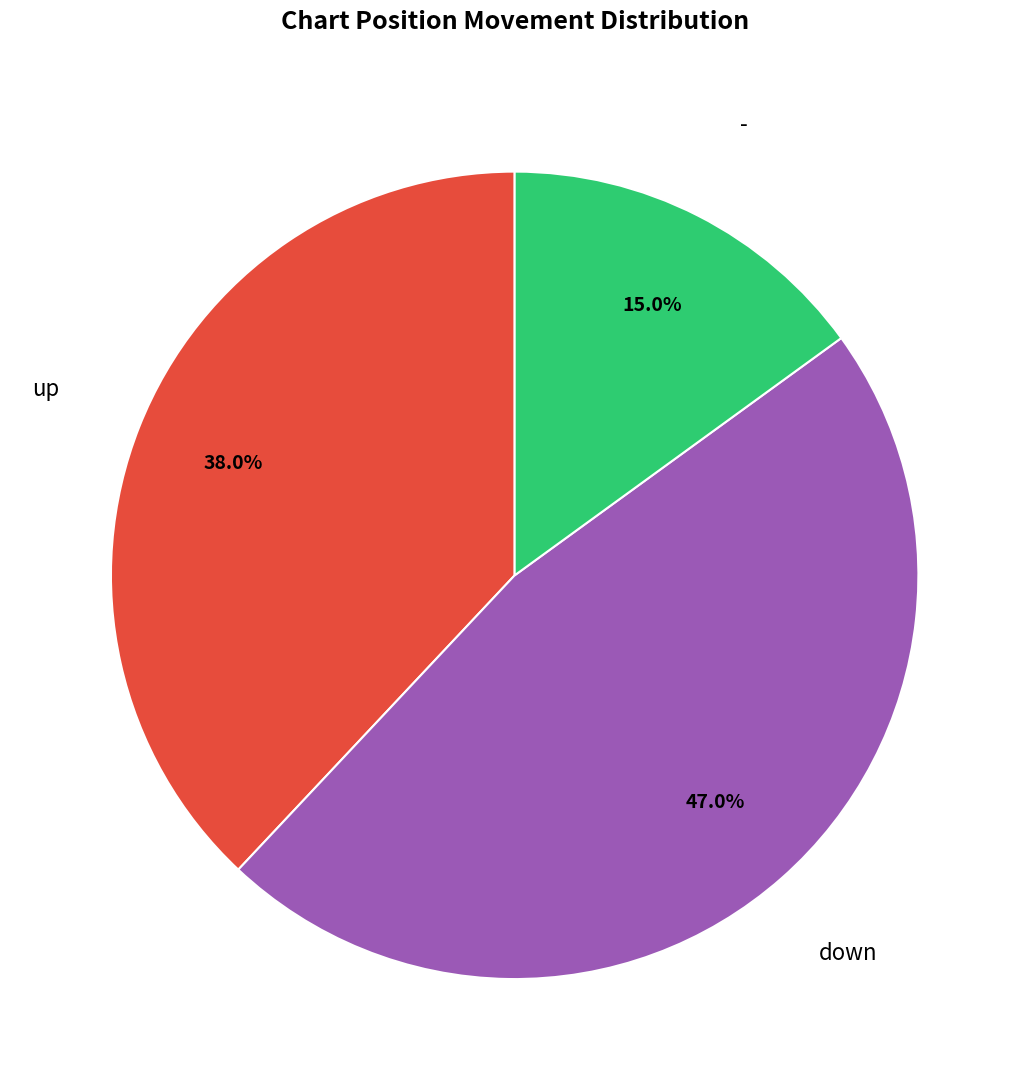

Is it true that - is 15% of the pie?

True